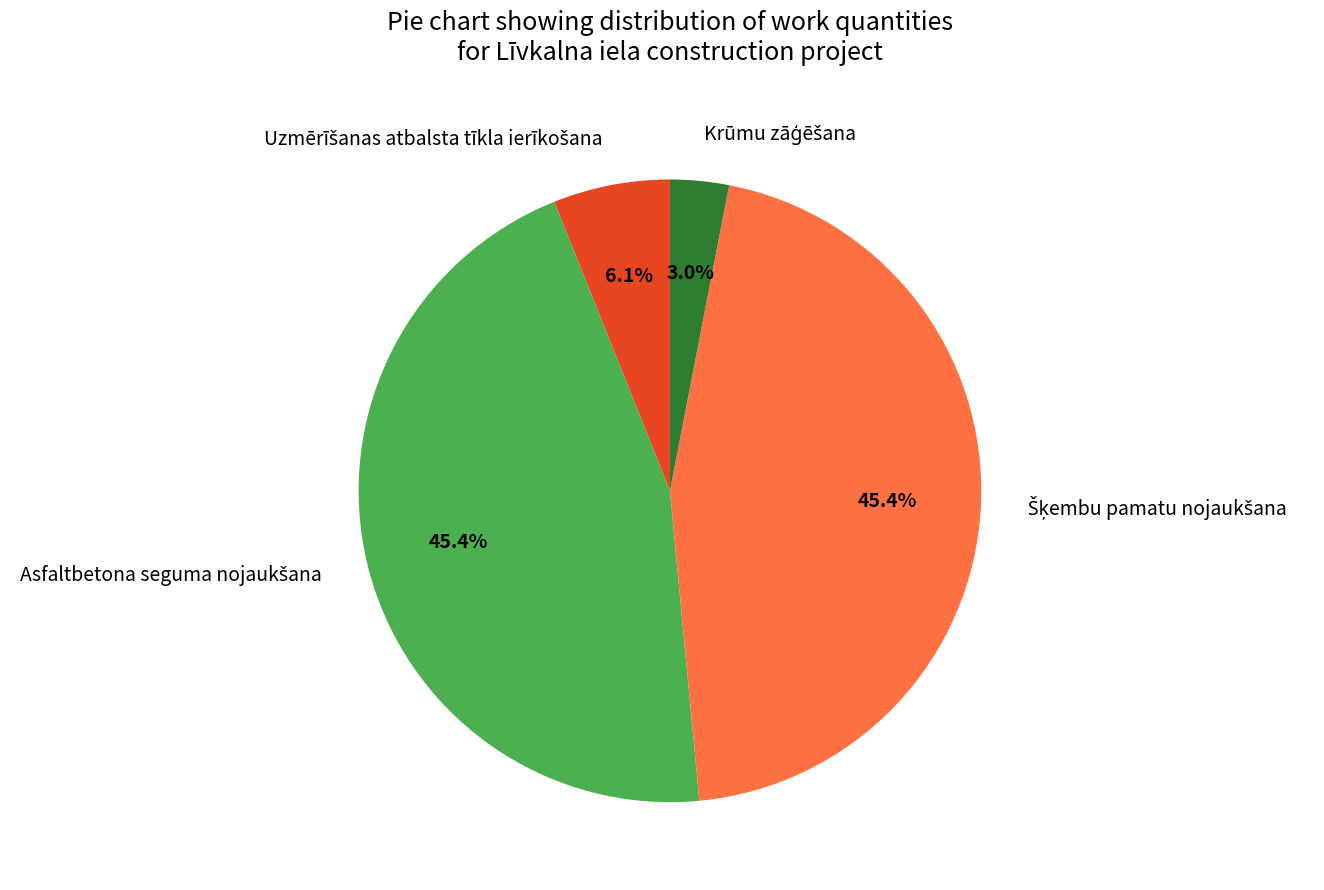

Does any single category account for the majority?

No